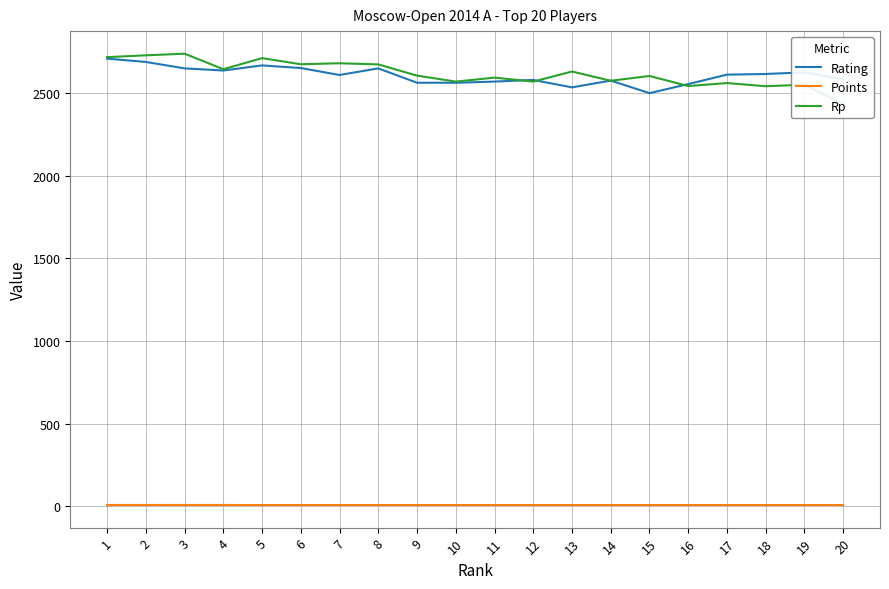

What is the value of the Rp point at the 5th from the left?

2713.0